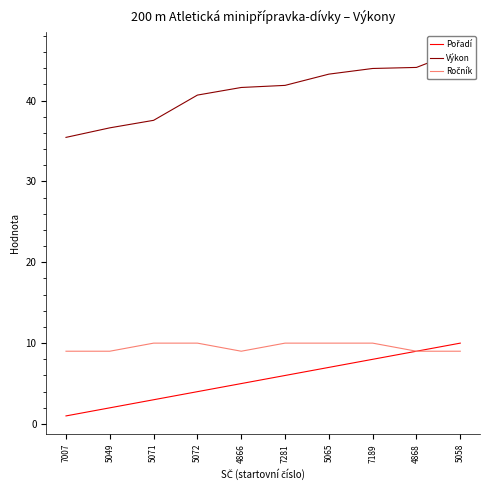

Where does the Pořadí series first go above 6?

5065